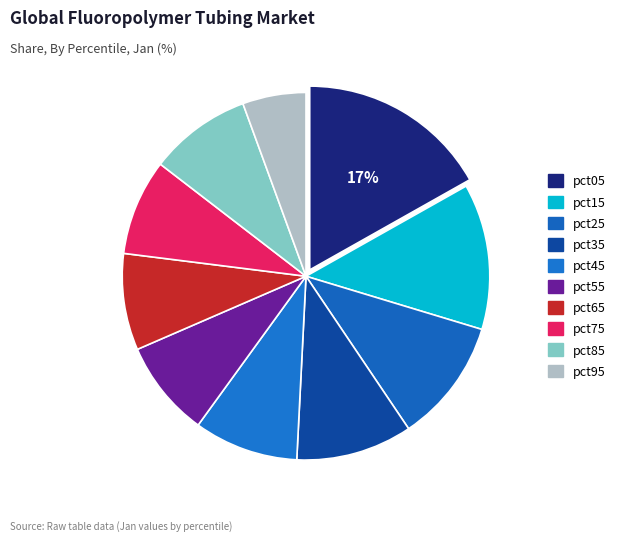

Is it true that pct85 is 1% of the pie?

False